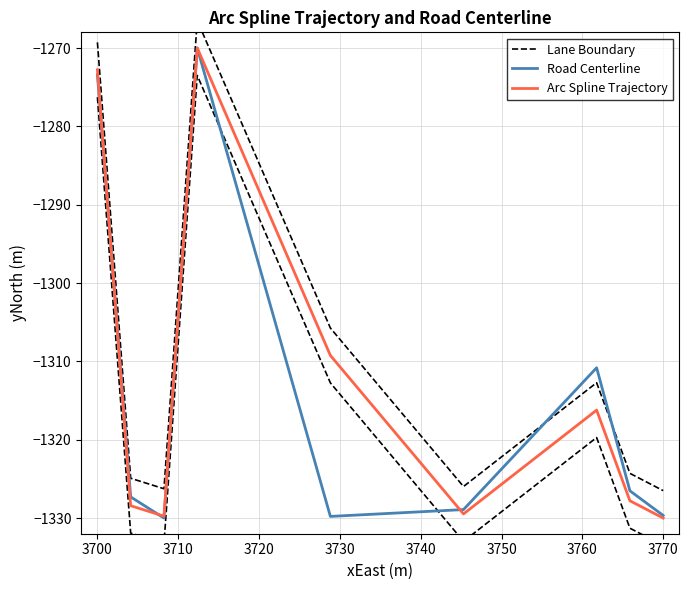

What is the lowest value of the Arc Spline Trajectory series?

-1330.0